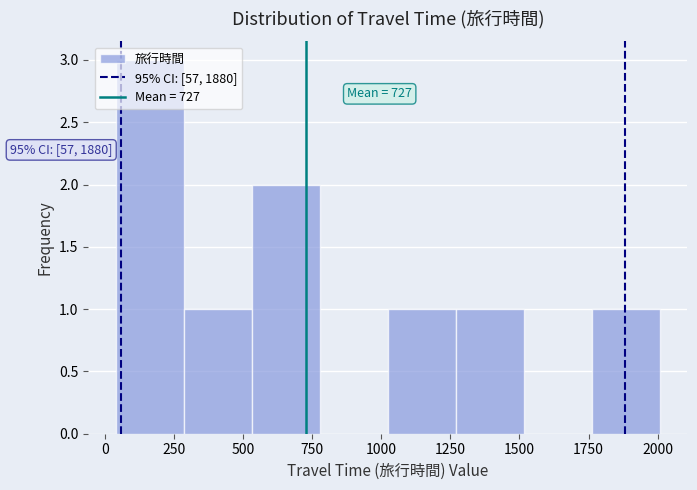

Over which range of the x-axis is the bar tallest?

50 to 300